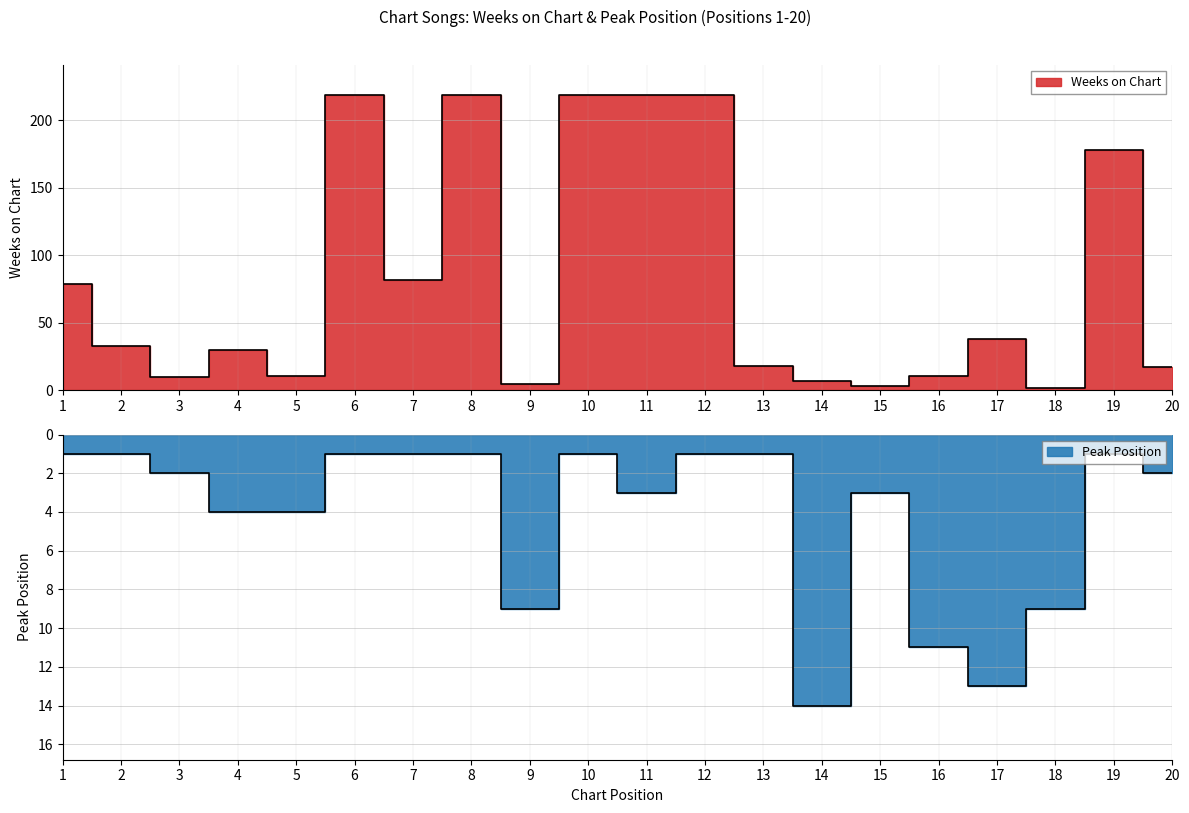

Rank the categories by Weeks on Chart value from highest to lowest.

6, 8, 10, 11, 12, 19, 7, 1, 17, 2, 4, 13, 20, 5, 16, 3, 14, 9, 15, 18